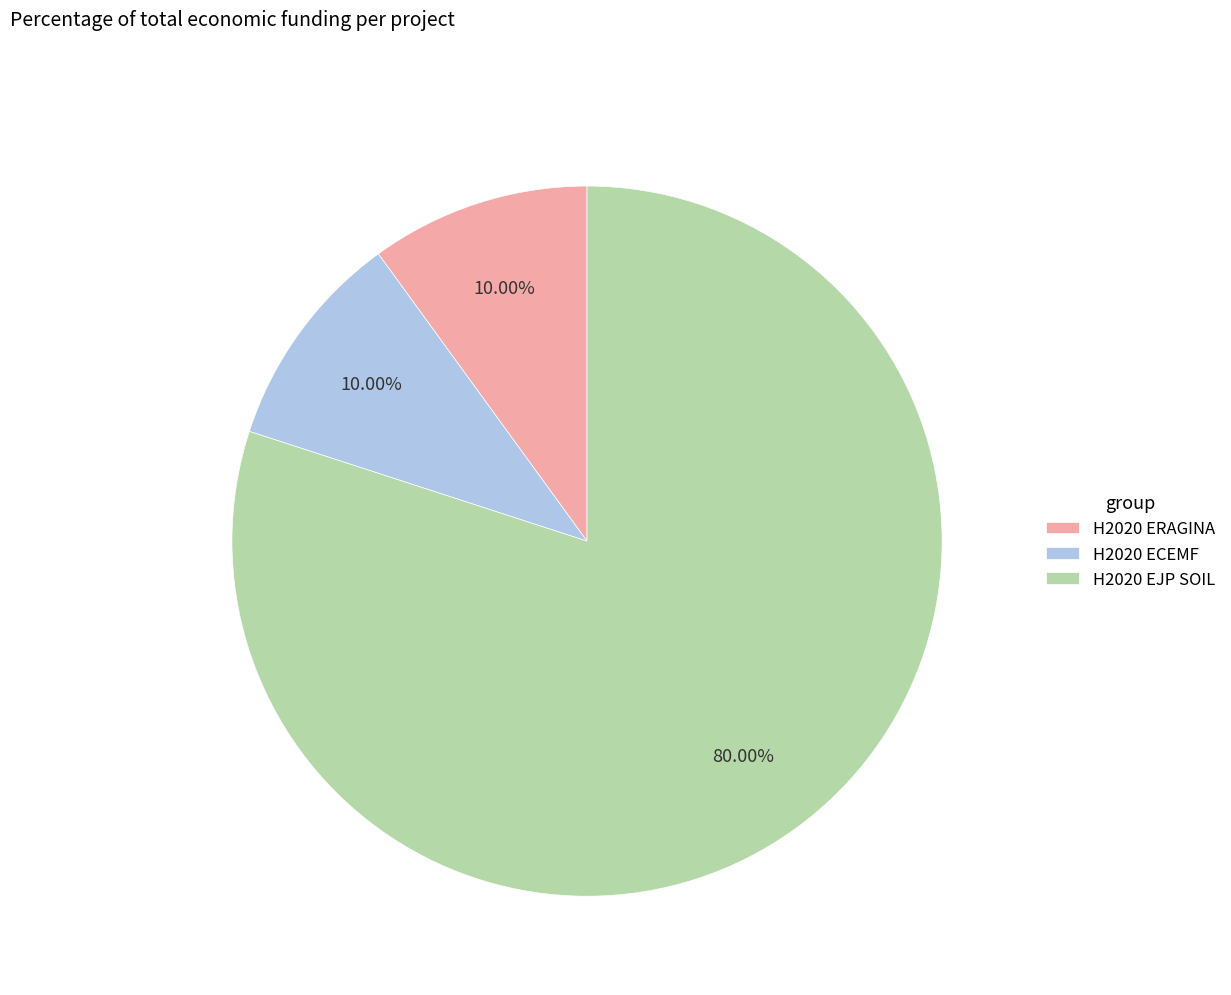

Which slice is the largest?

H2020 EJP SOIL